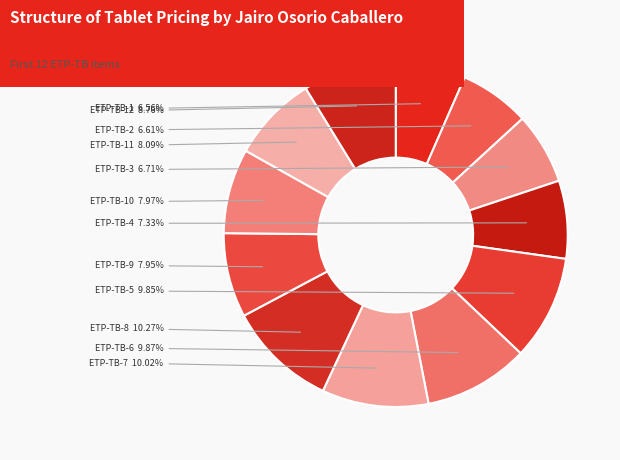

What is the largest slice in the pie chart?

ETP-TB-8